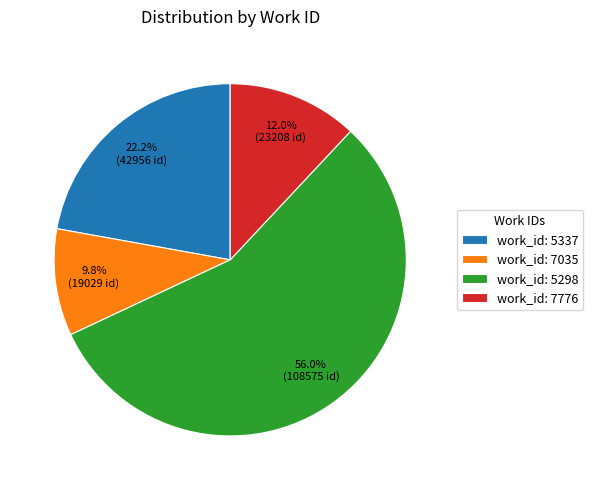

Between work_id: 7776 and work_id: 5337, which is larger?

work_id: 5337